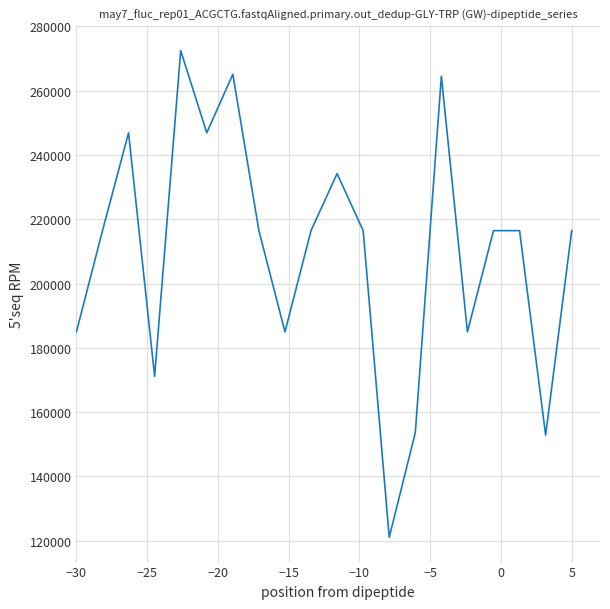

How many lines are shown in the chart?

1